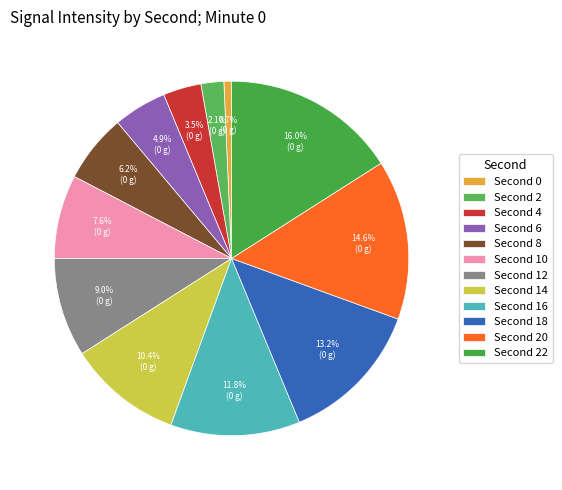

How many segments does this pie chart have?

12